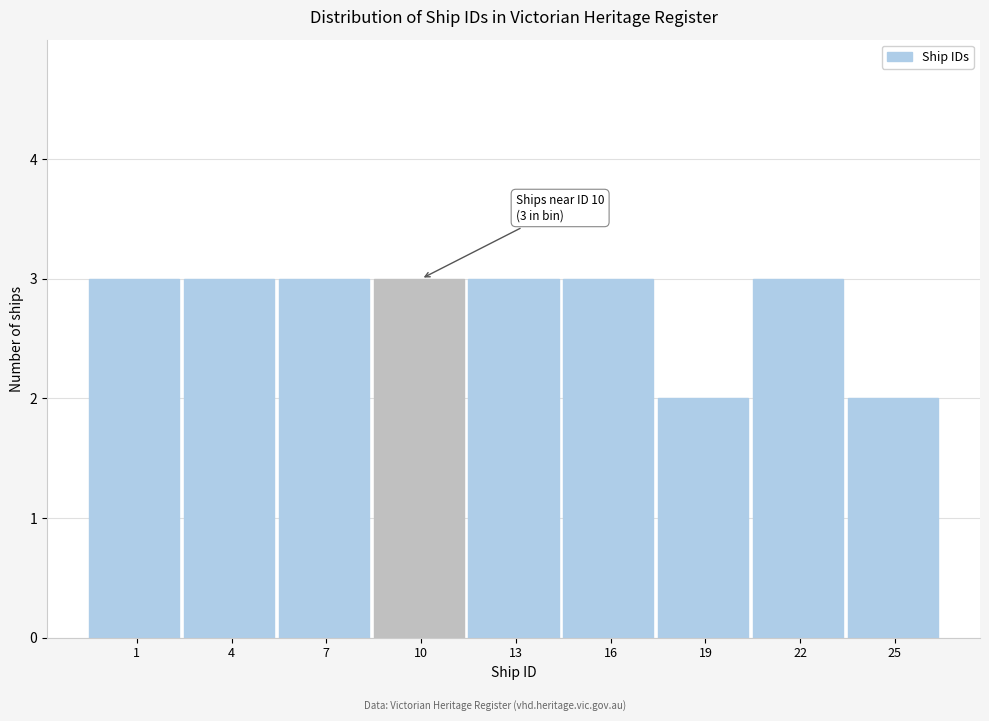

Reading left to right, transcribe all the data shown in this chart.

3	3	3	3	3	3	2	3	2